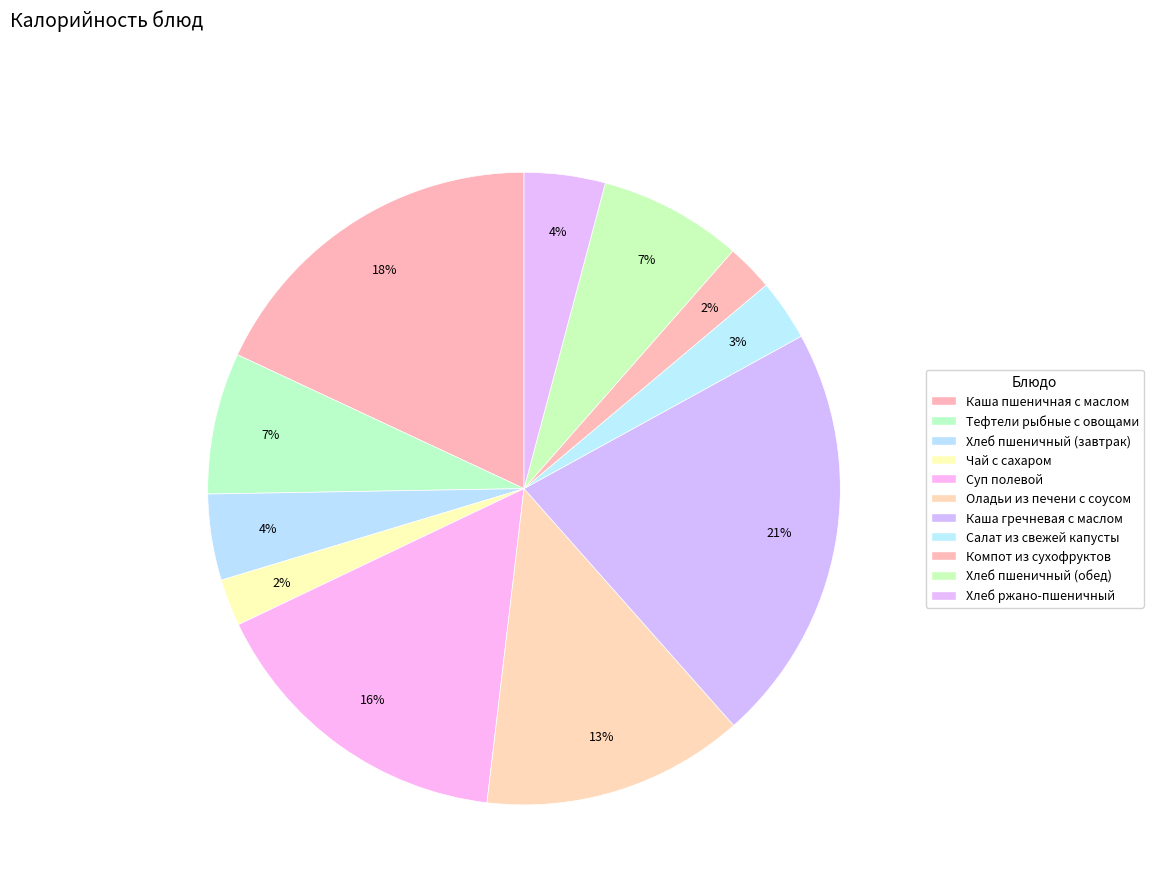

How many segments does this pie chart have?

11